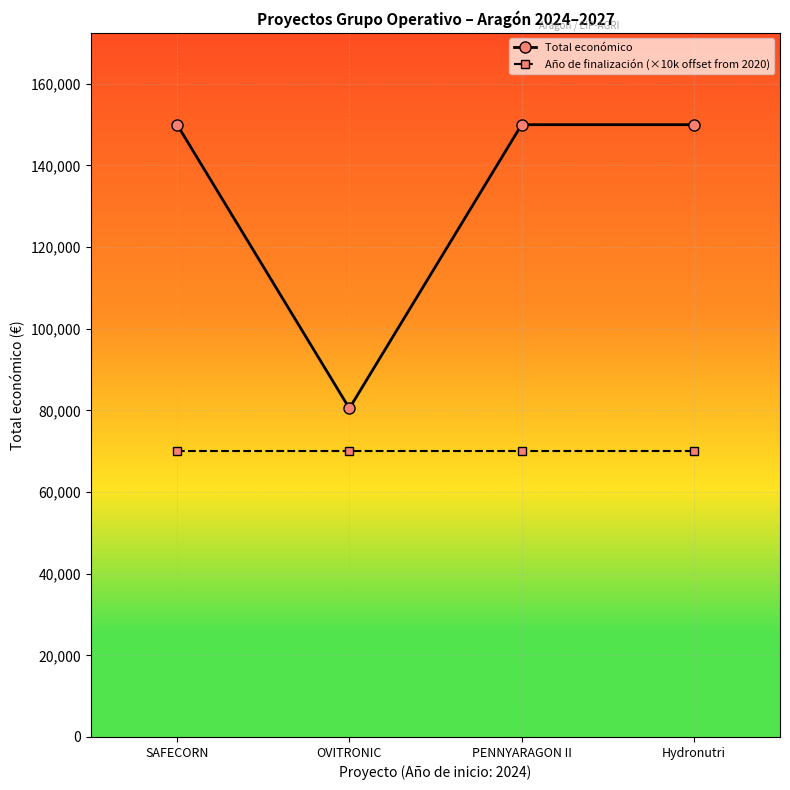

What is the maximum value shown in the chart?

150000